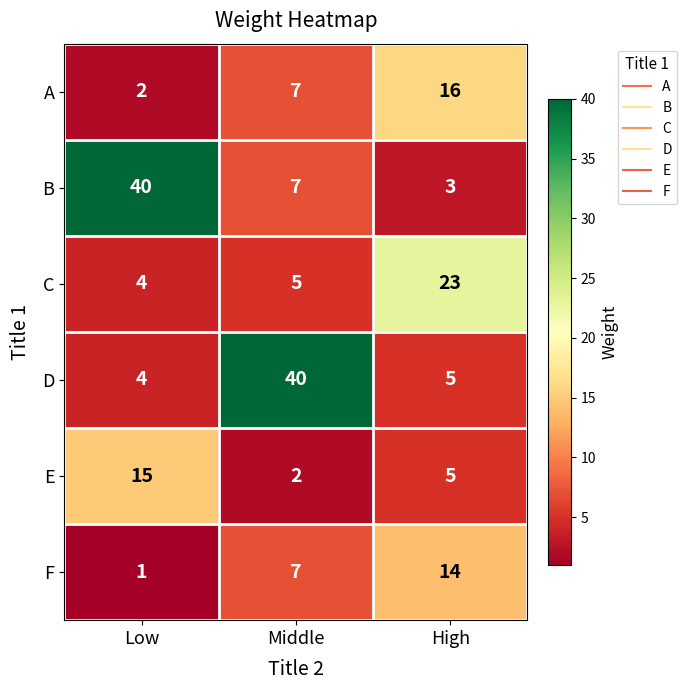

What is the average value of the C series?

11